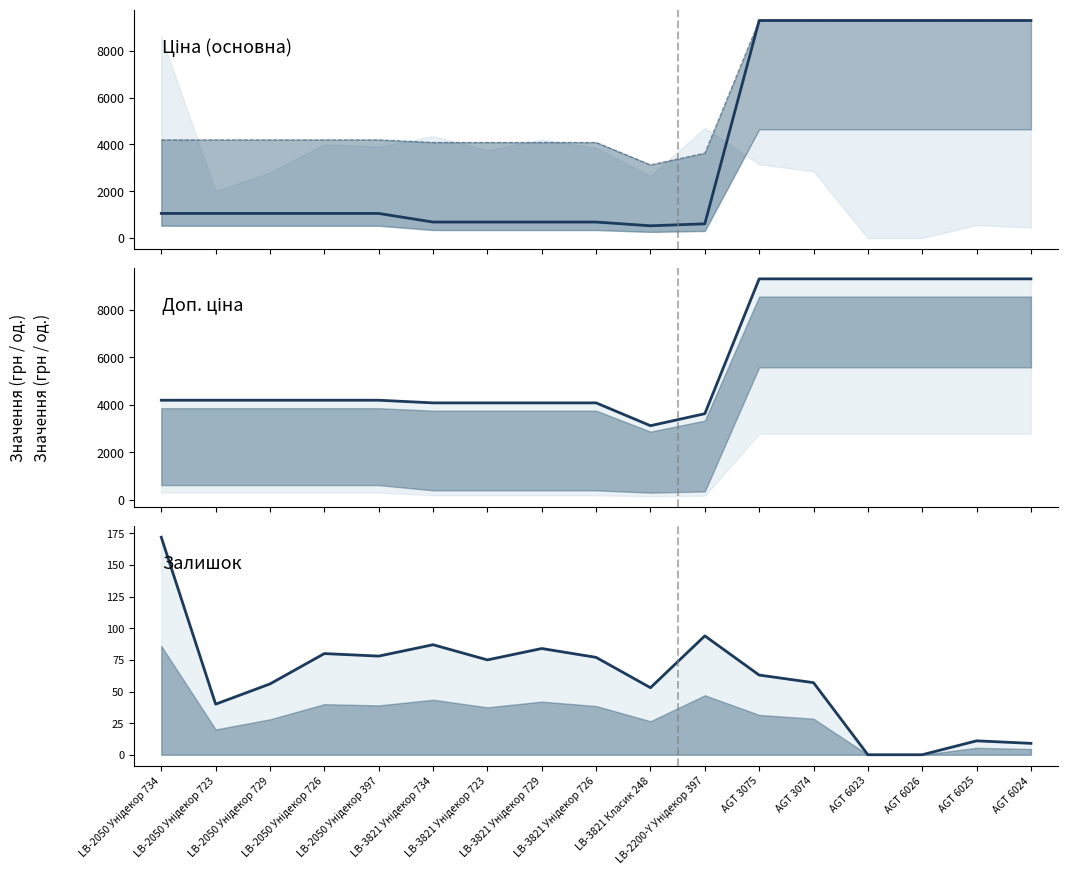

Rank the series by their maximum value, from highest to lowest.

Ціна, Доп. ціна, Залишок